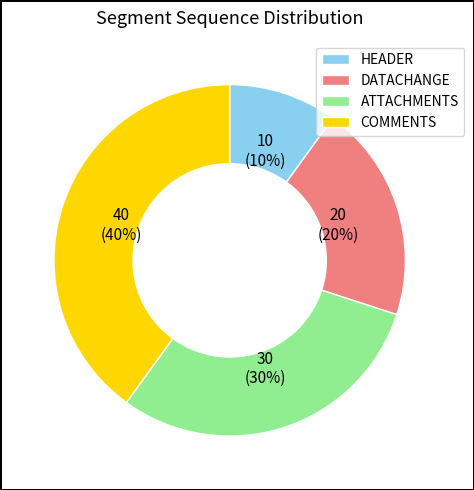

True or false: ATTACHMENTS accounts for 37% of the total.

False